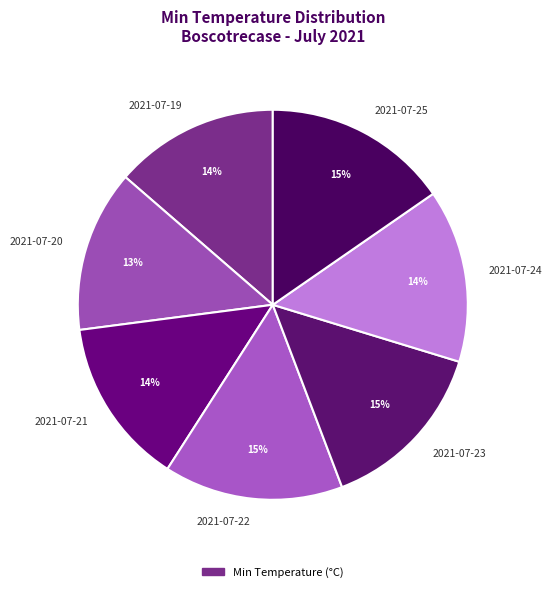

Which has a higher value, 2021-07-20 or 2021-07-25?

2021-07-25